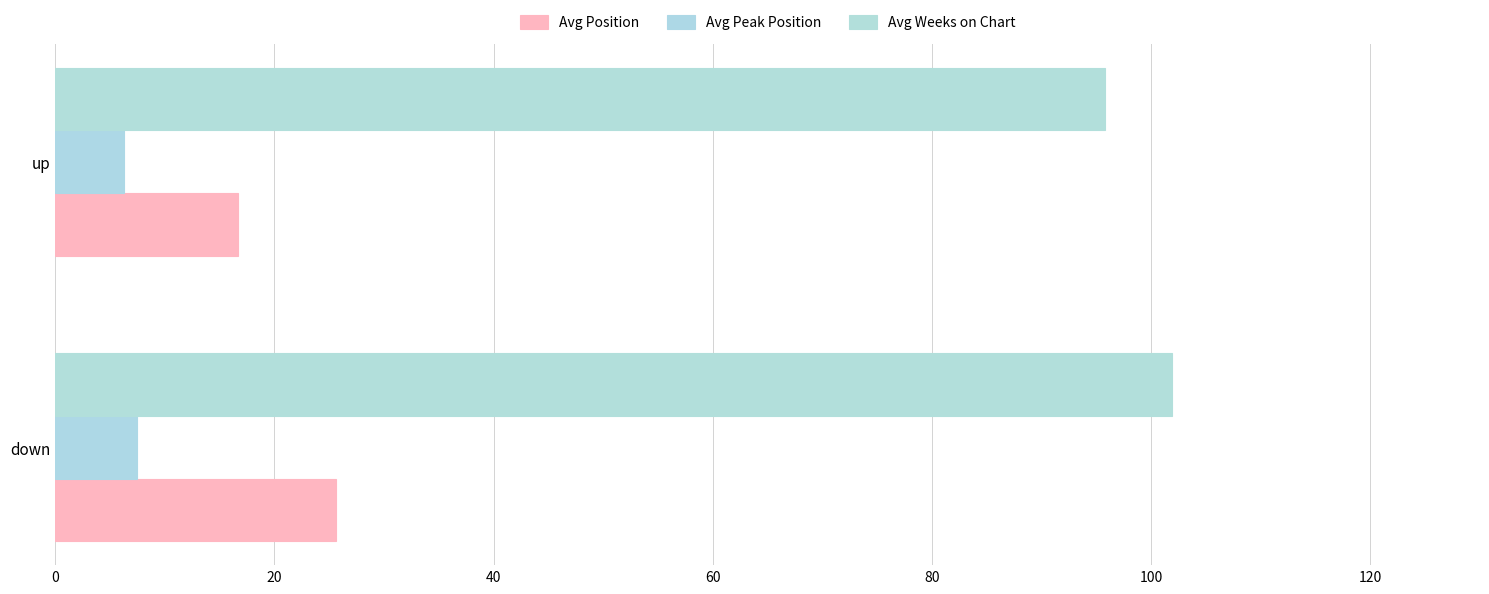

Which series has the largest range (max minus min)?

Avg Position